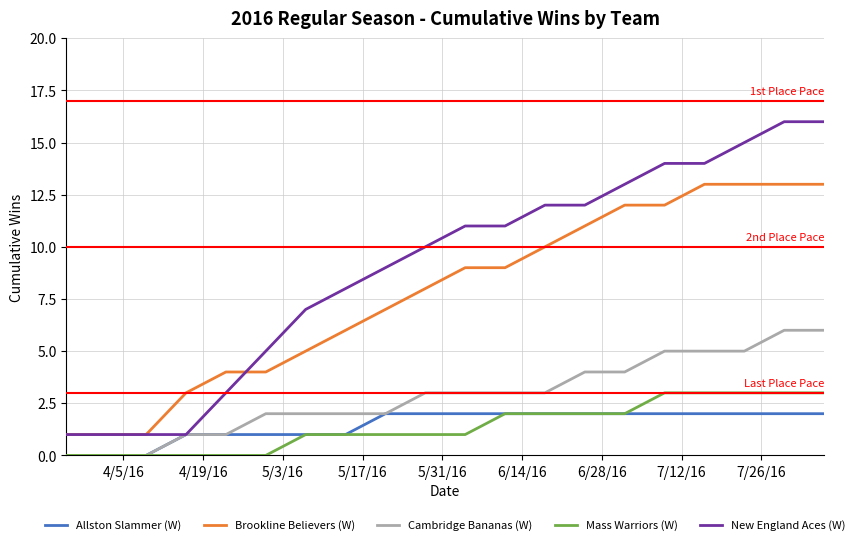

True or false: Allston Slammer (W) and Brookline Believers (W) intersect in this chart.

False